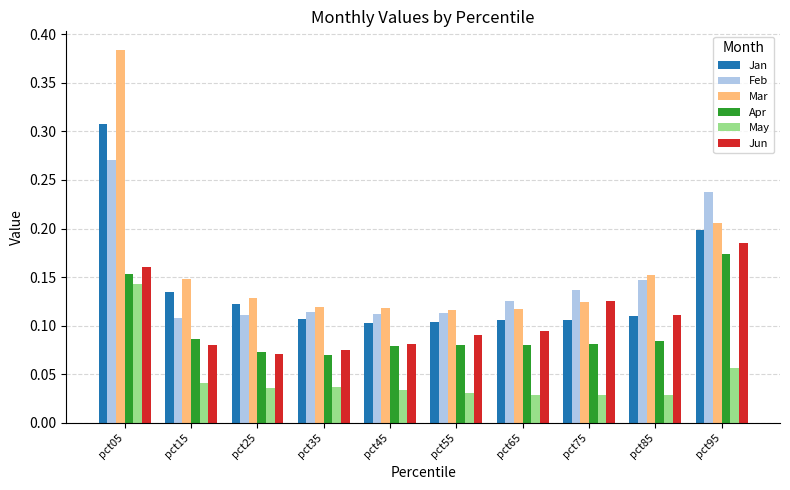

How many Jun values are between 0 and 1?

10